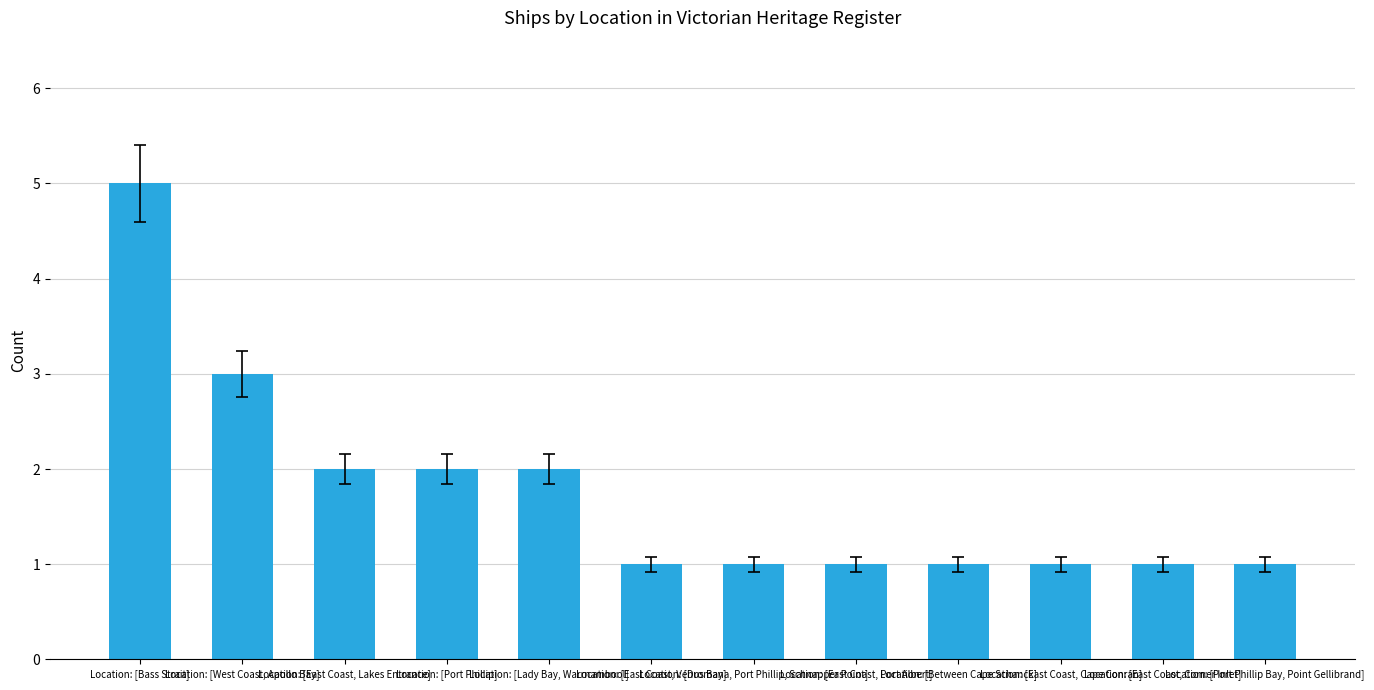

What position from the right is Location: [Port Phillip Bay, Point Gellibrand]?

1